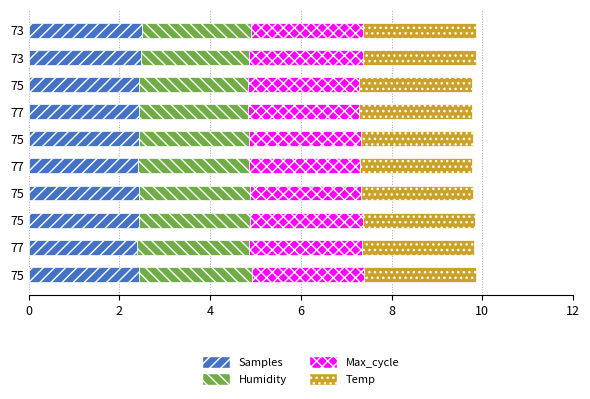

What are all the series names shown in the legend?

Samples, Humidity, Max_cycle, Temp